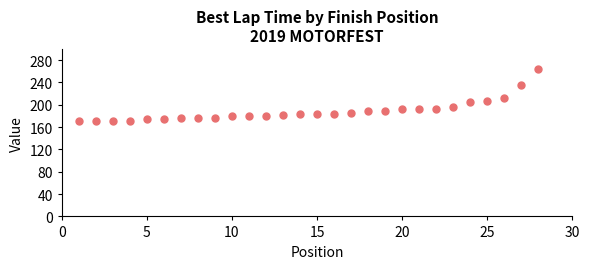

What is the range of X values (max minus min)?

27.0